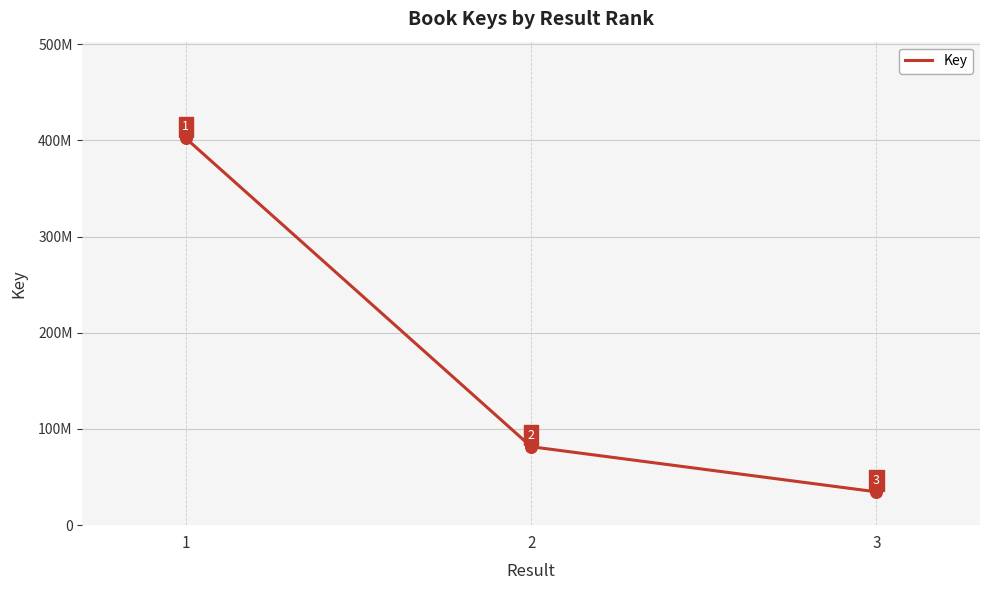

Which has a higher value, 1 or 2?

1